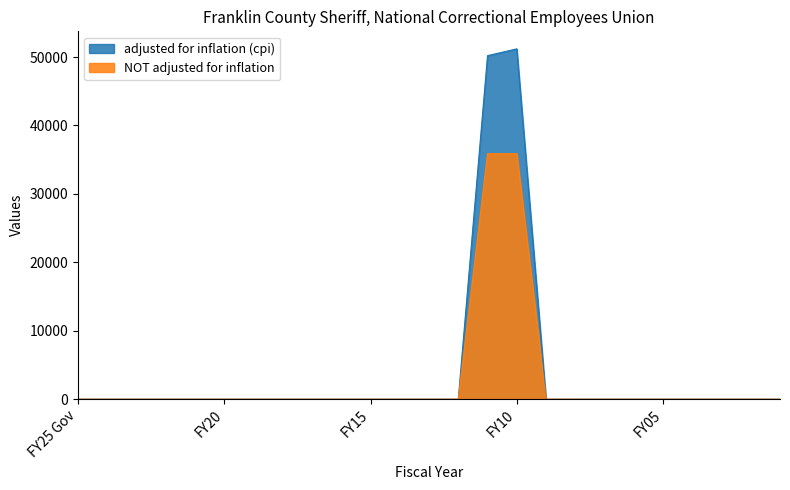

How many lines are shown in the chart?

2